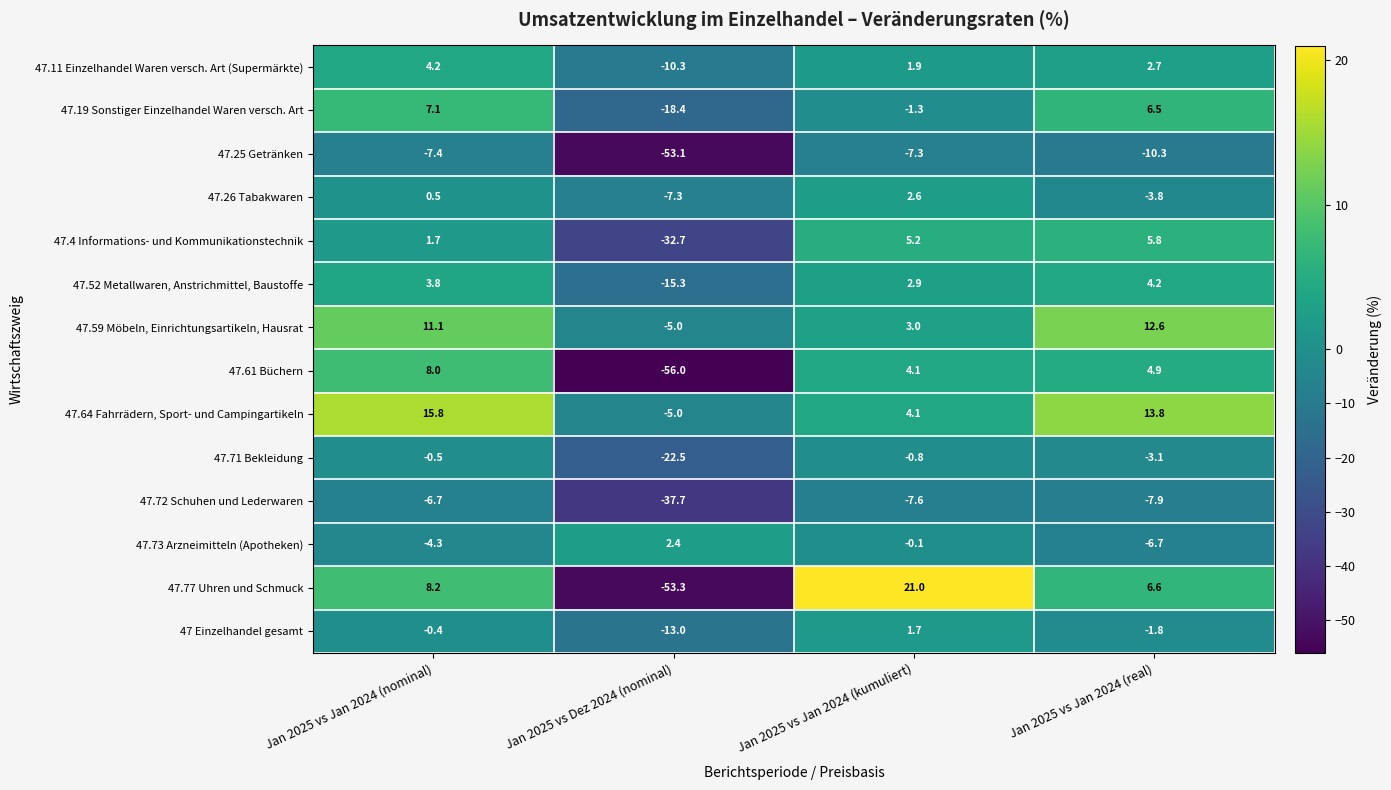

True or false: 47.61 Büchern has a value of -56.0 at Jan 2025 vs Dez 2024 (nominal).

True